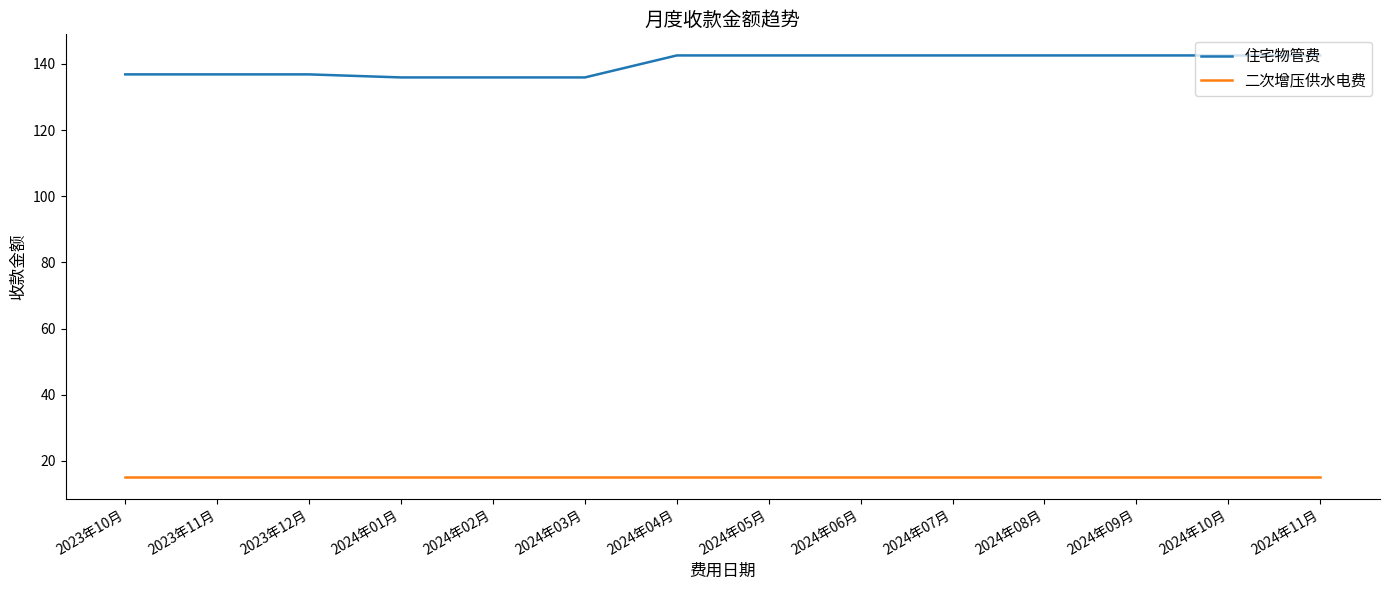

Reading left to right, what are all the values shown in this chart?

住宅物管费: 136.9	136.9	136.9	135.9	135.9	135.9	142.6	142.6	142.6	142.6	142.6	142.6	142.6	142.6
二次增压供水电费: 15.0	15.0	15.0	15.0	15.0	15.0	15.0	15.0	15.0	15.0	15.0	15.0	15.0	15.0